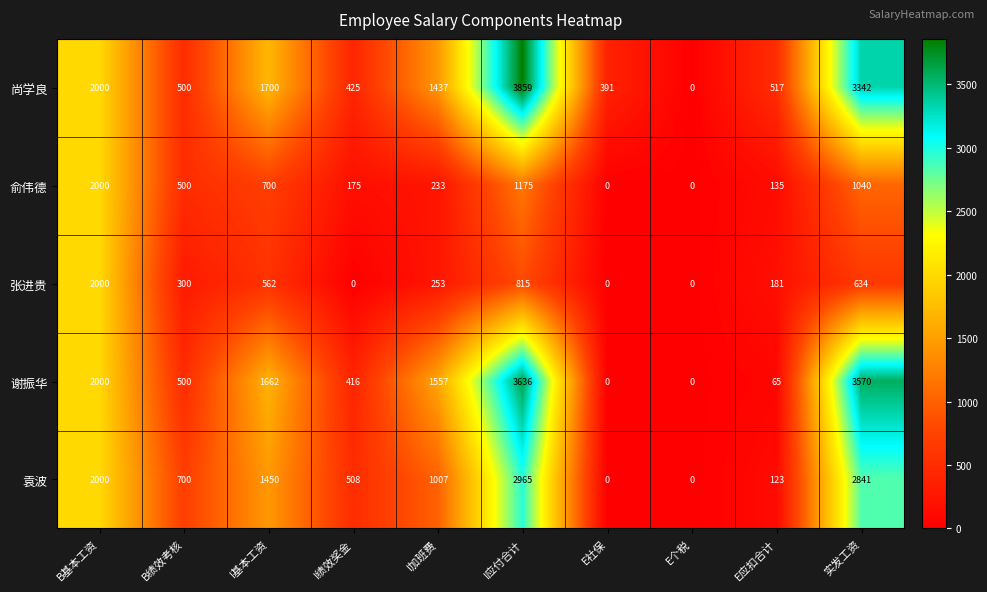

At which label does 俞伟德 first exceed 500?

B基本工资